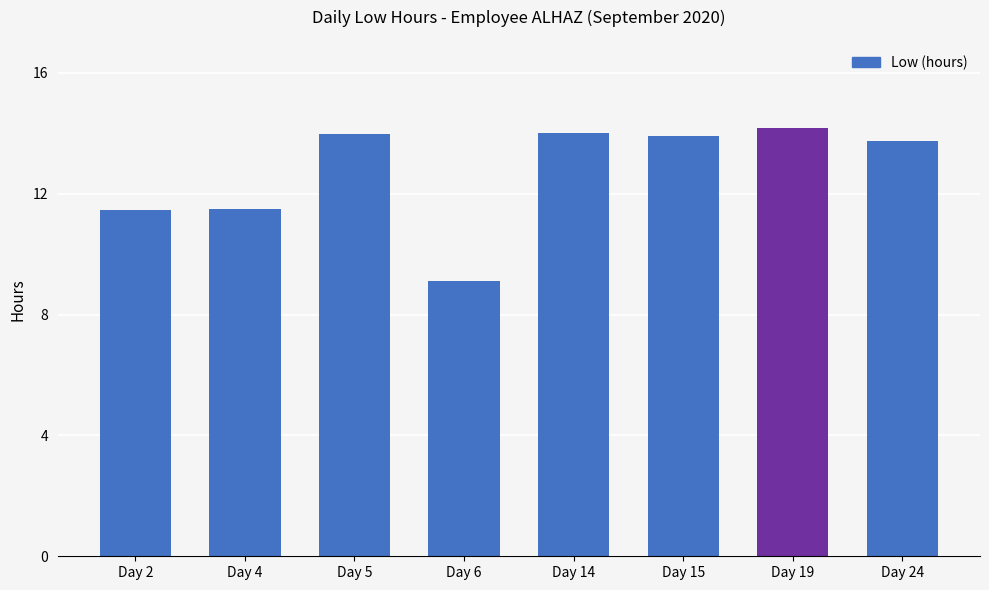

Where does the data first go above 13?

Day 5